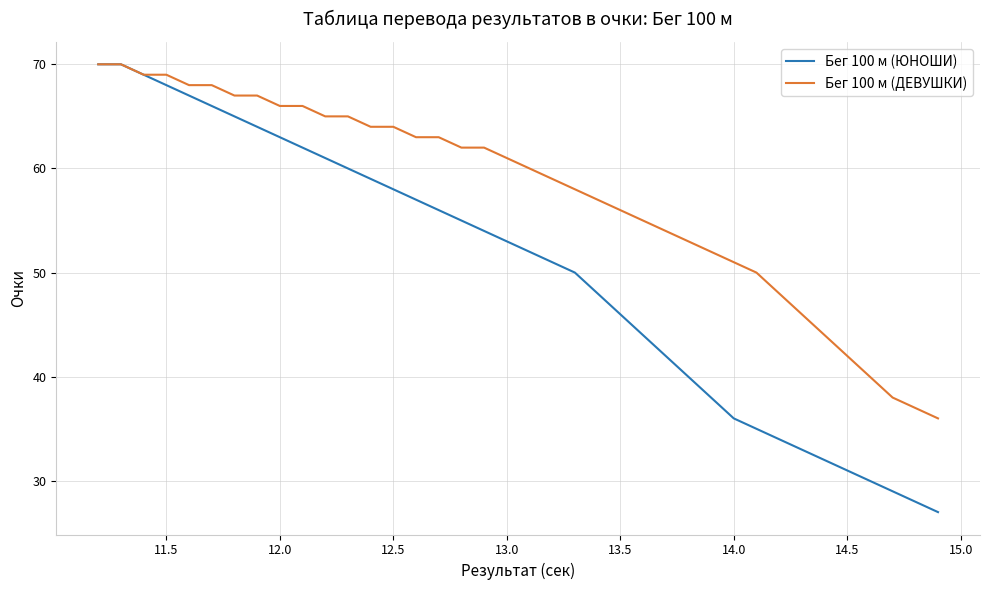

Which series has the largest range (max minus min)?

Бег 100 м (ЮНОШИ)